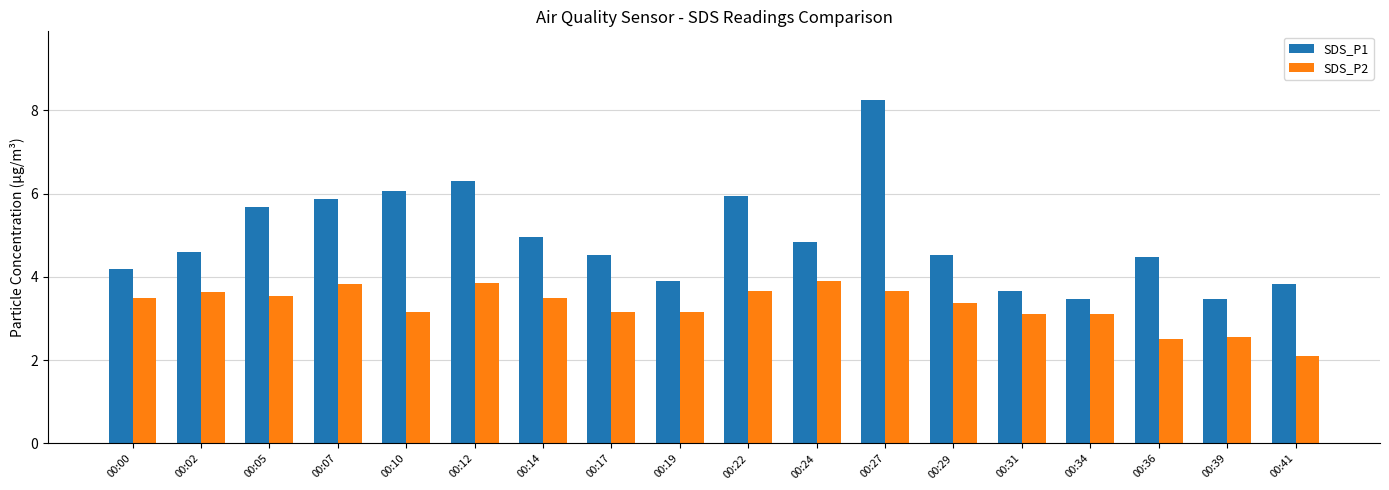

What is the average value of the SDS_P1 series?

4.9